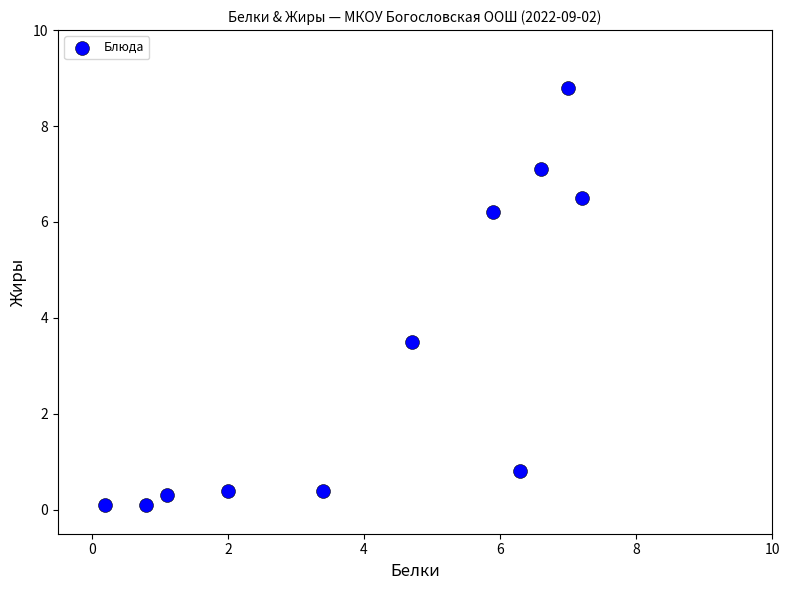

What is the average X value?

4.1